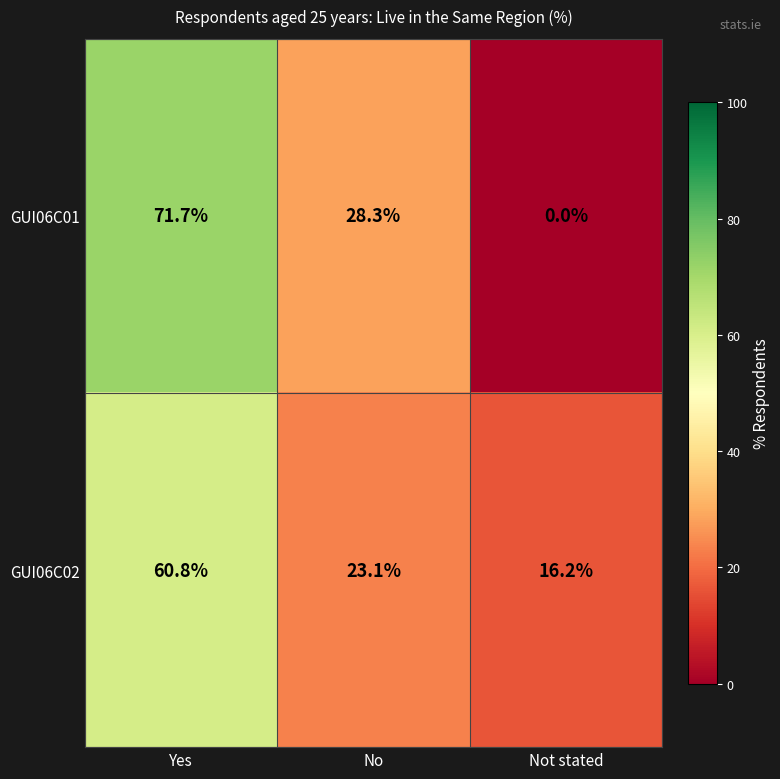

True or false: GUI06C01 has a value of 95.4 at Yes.

False